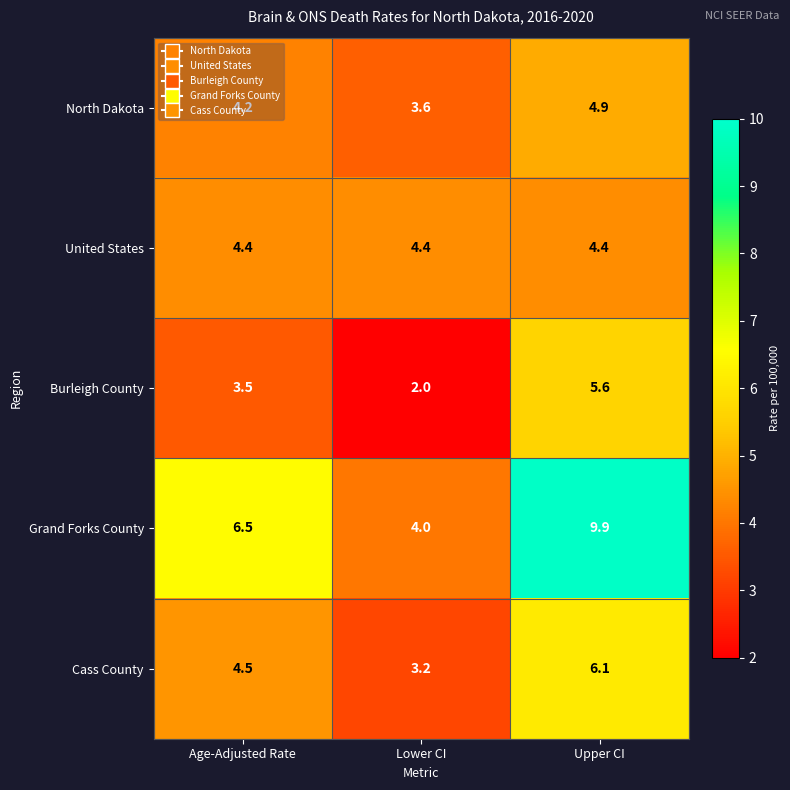

At Lower CI, list the series in order from smallest to largest.

Burleigh County, Cass County, North Dakota, Grand Forks County, United States